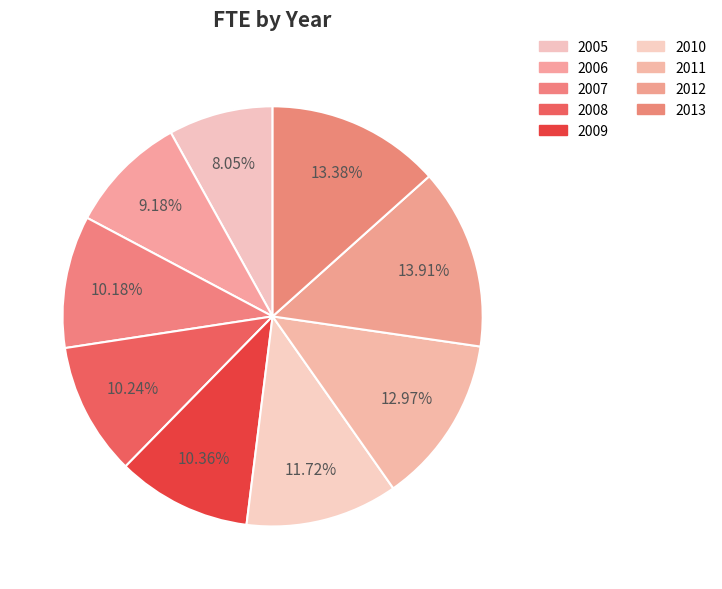

Does 2012 represent more than half of the total?

No